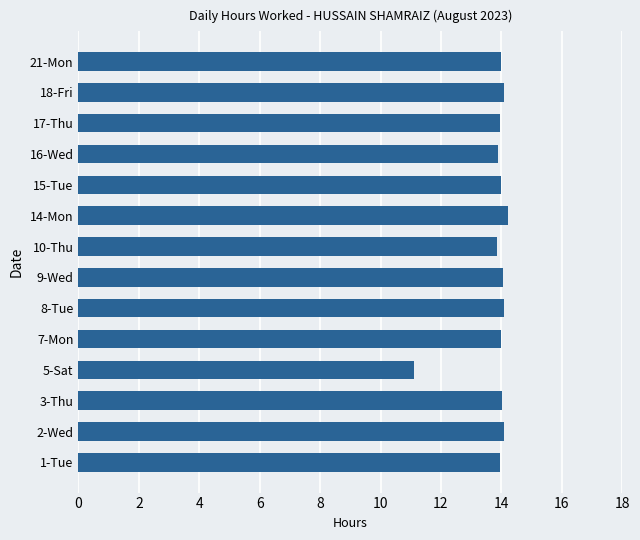

What is the maximum value shown in the chart?

14.2